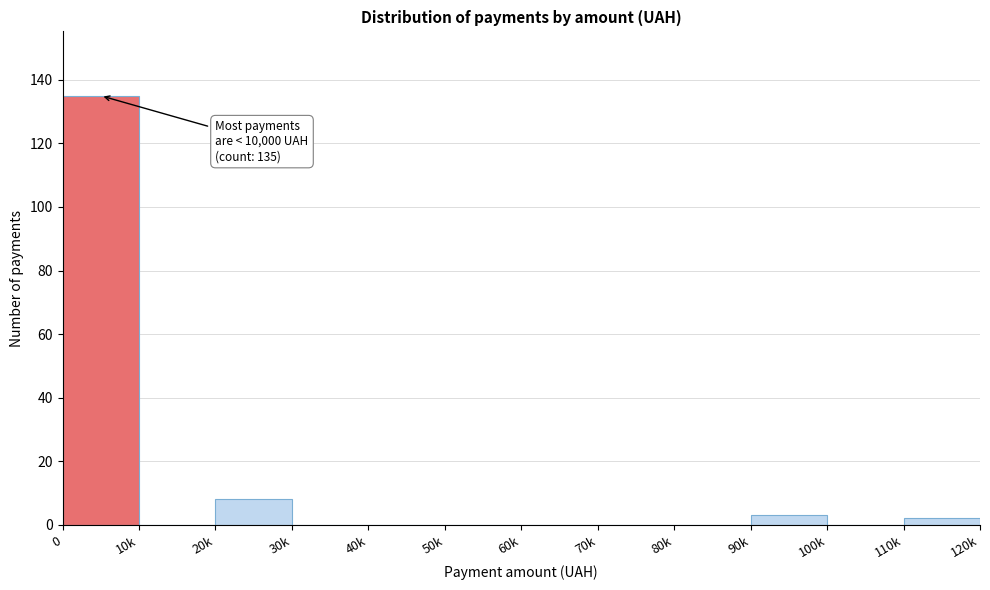

Reading left to right, transcribe all the data shown in this chart.

0=135	10k=0	20k=8	30k=0	40k=0	50k=0	60k=0	70k=0	80k=0	90k=3	100k=0	110k=2